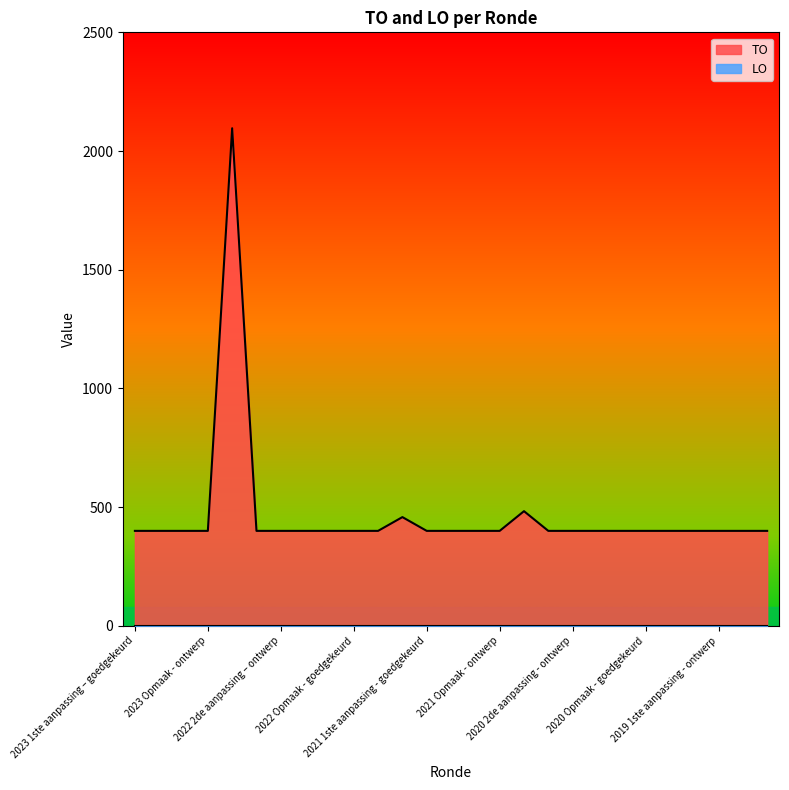

Does the chart display data point markers on the line(s)?

No